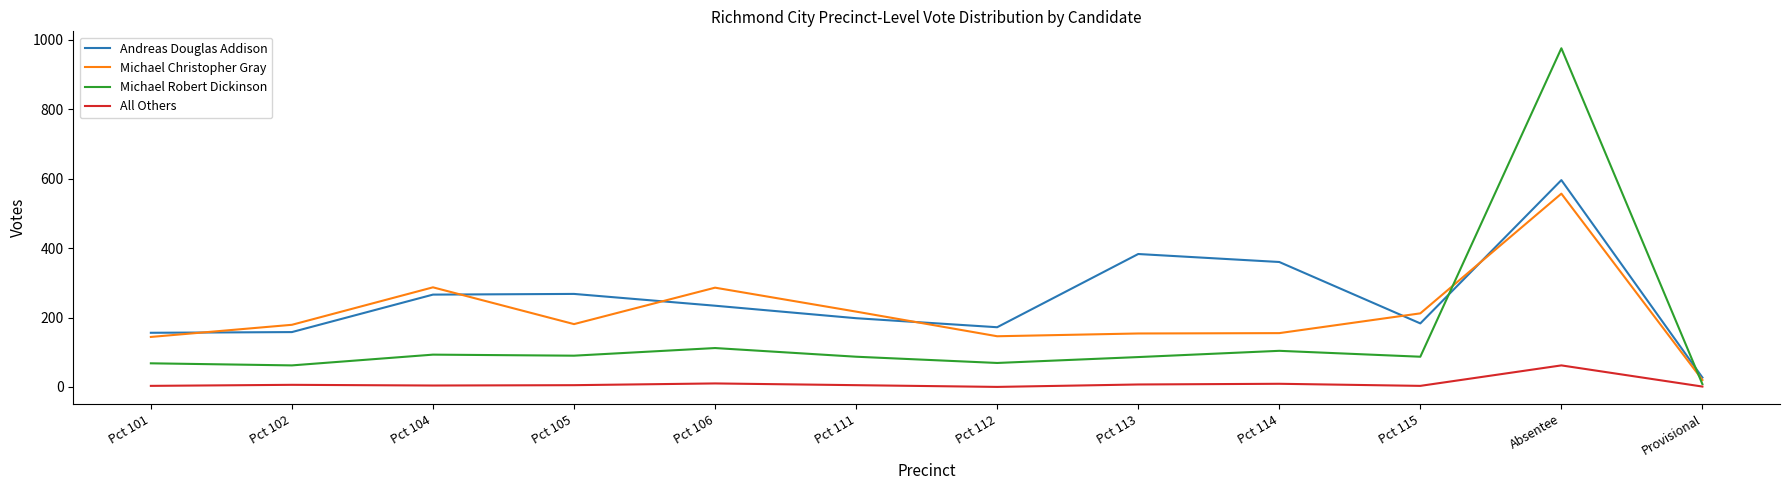

What is the minimum value for Michael Robert Dickinson?

8